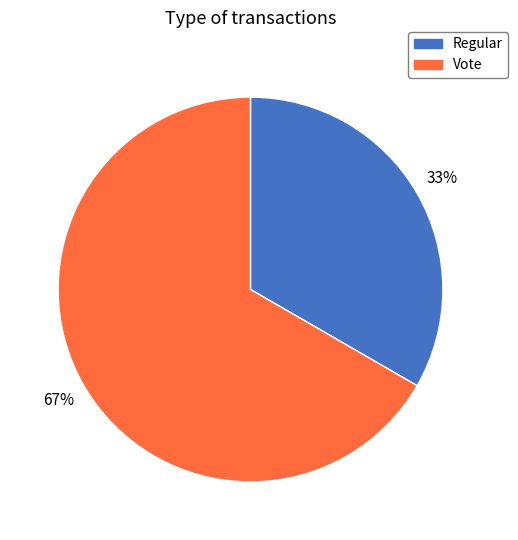

Do Vote and Regular together represent more than half of the pie?

Yes